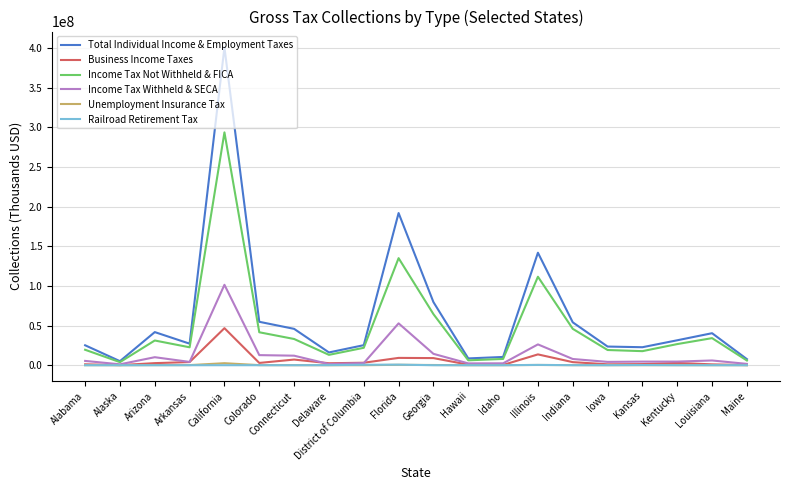

What is the highest value of the Income Tax Not Withheld & FICA series?

293569186